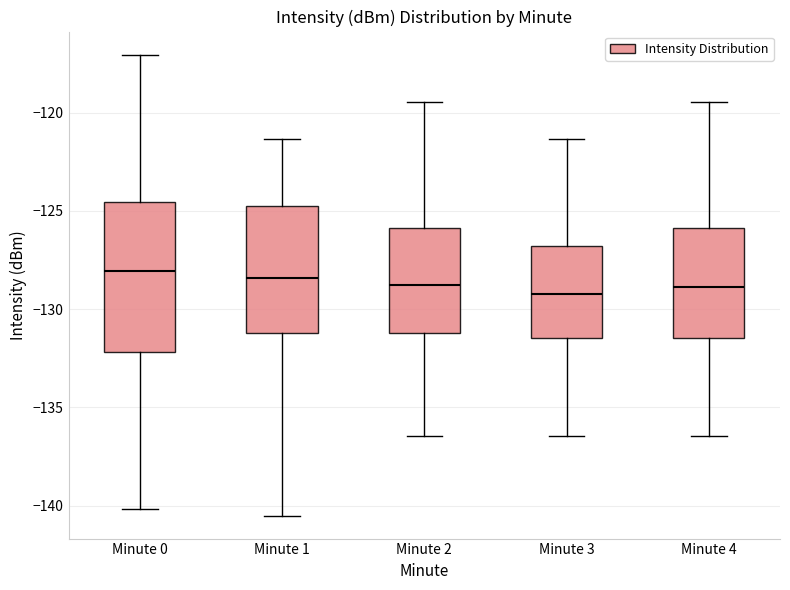

Comparing the boxes themselves (not the whiskers), which one is the tallest?

Minute 0